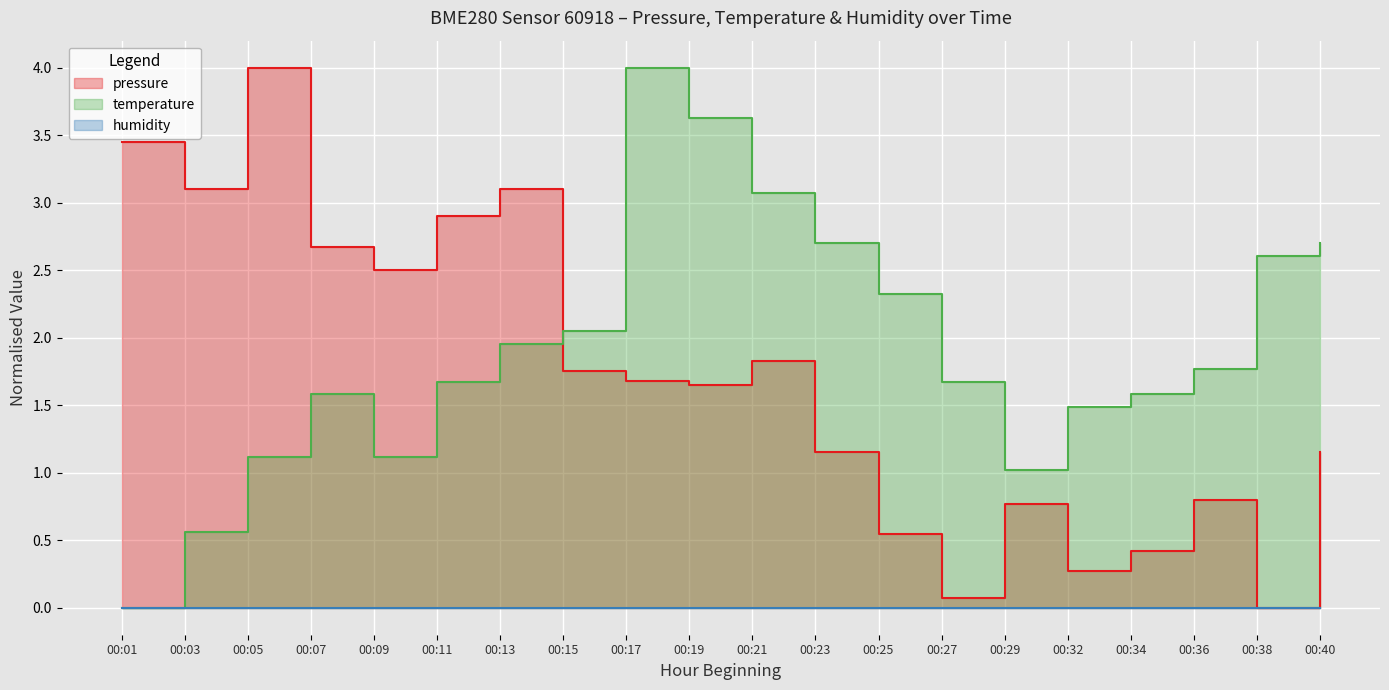

How many values in the temperature series exceed 1?

18